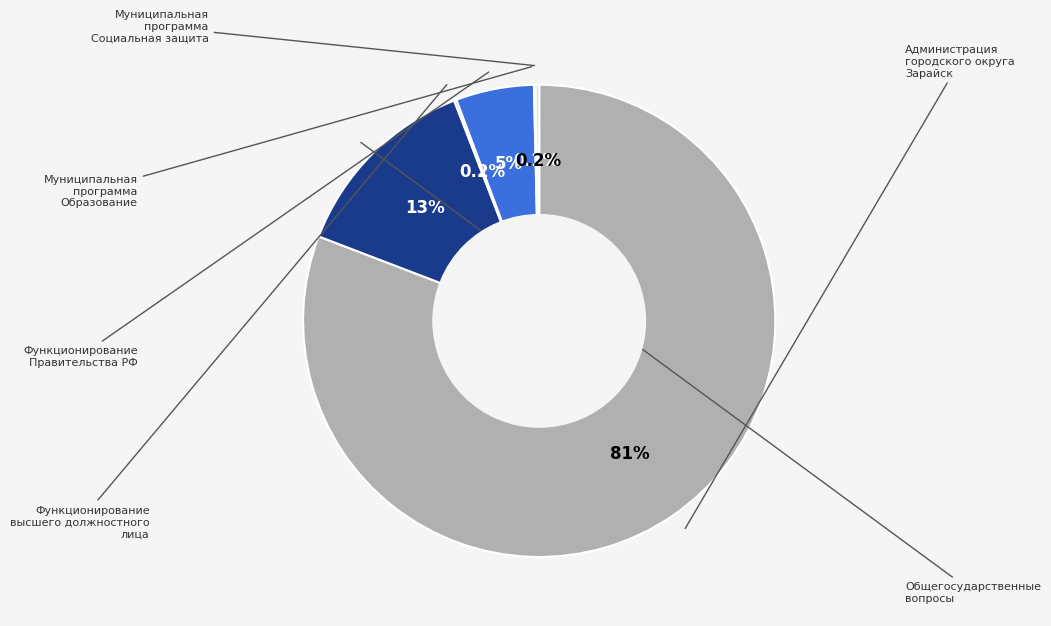

Count the number of slices in the pie.

6